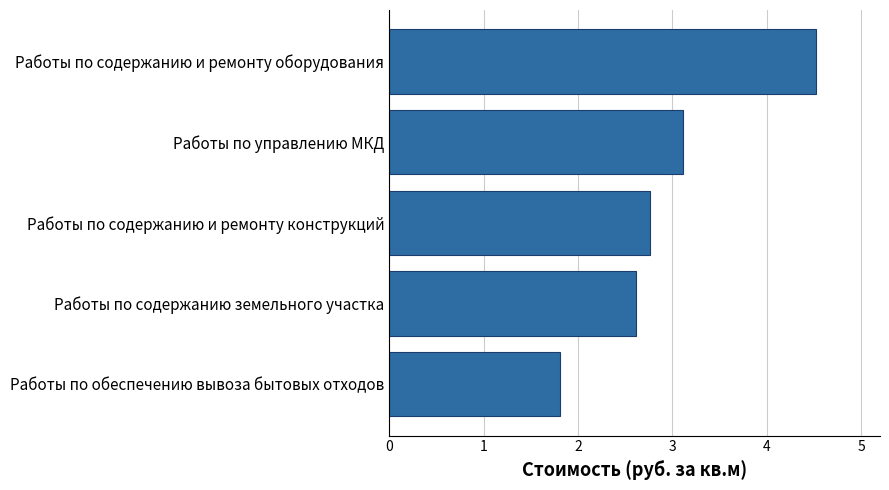

What is the change in value from Работы по содержанию земельного участка to Работы по управлению МКД?

+0.5